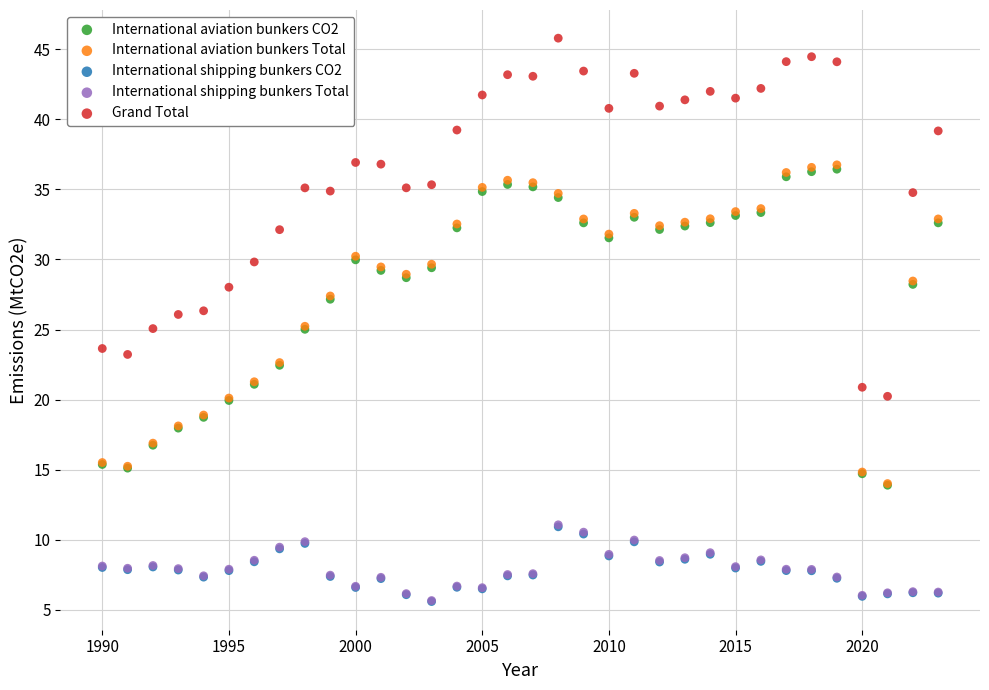

Which series has the widest spread of Y values?

Grand Total